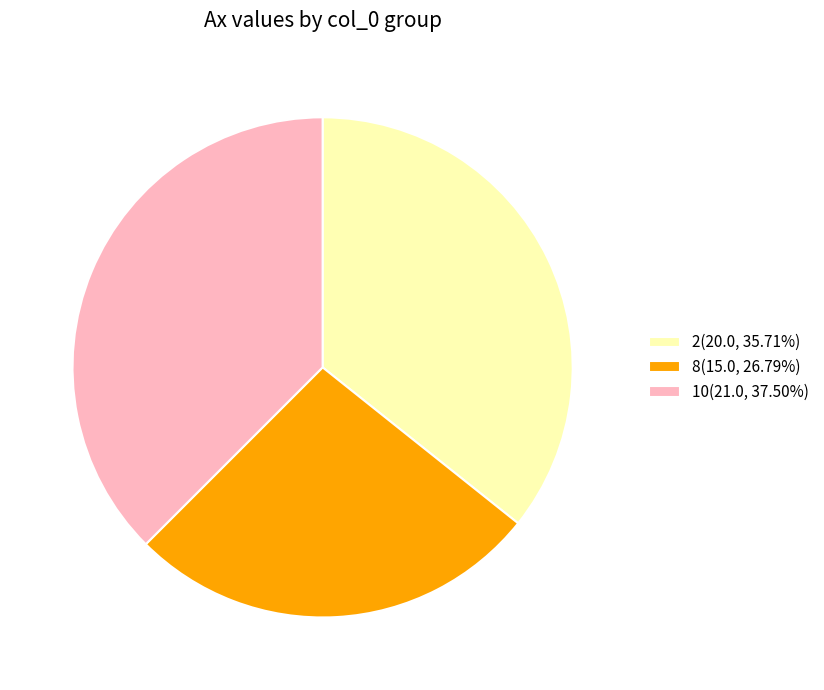

Combined, do 10(21.0, 37.50%) and 2(20.0, 35.71%) account for over 50%?

Yes